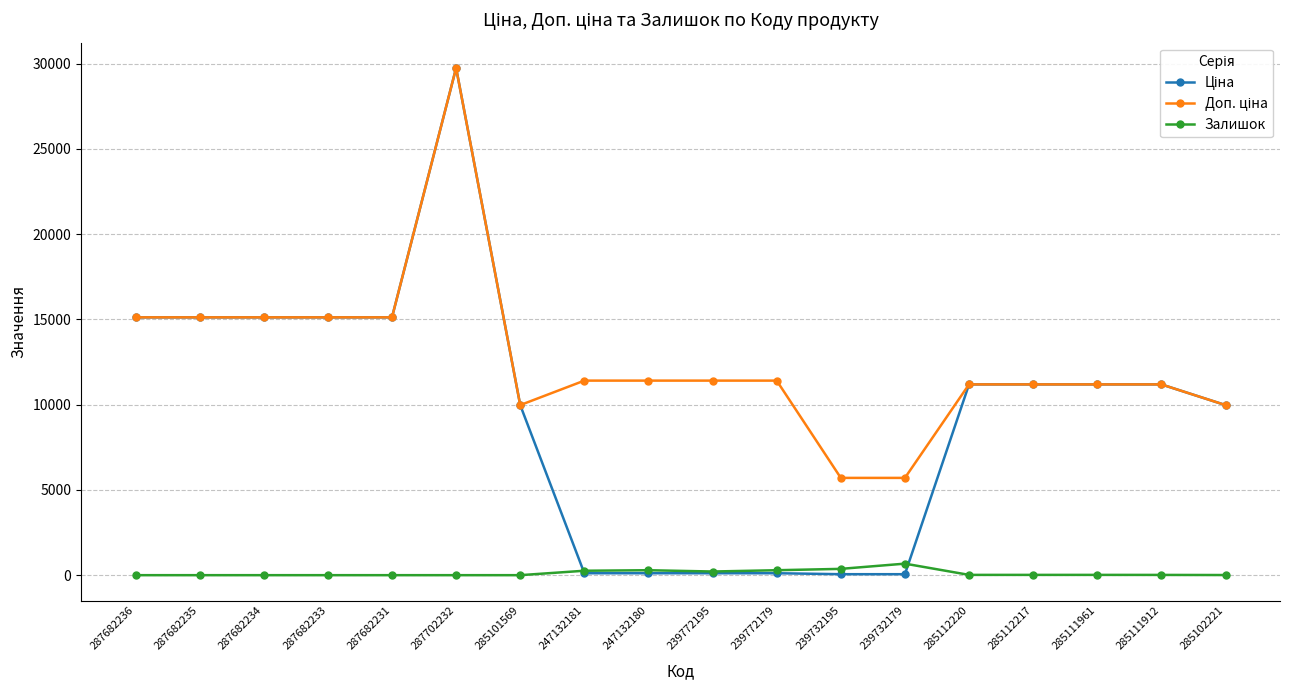

At which category is the sum across all series the highest?

287702232